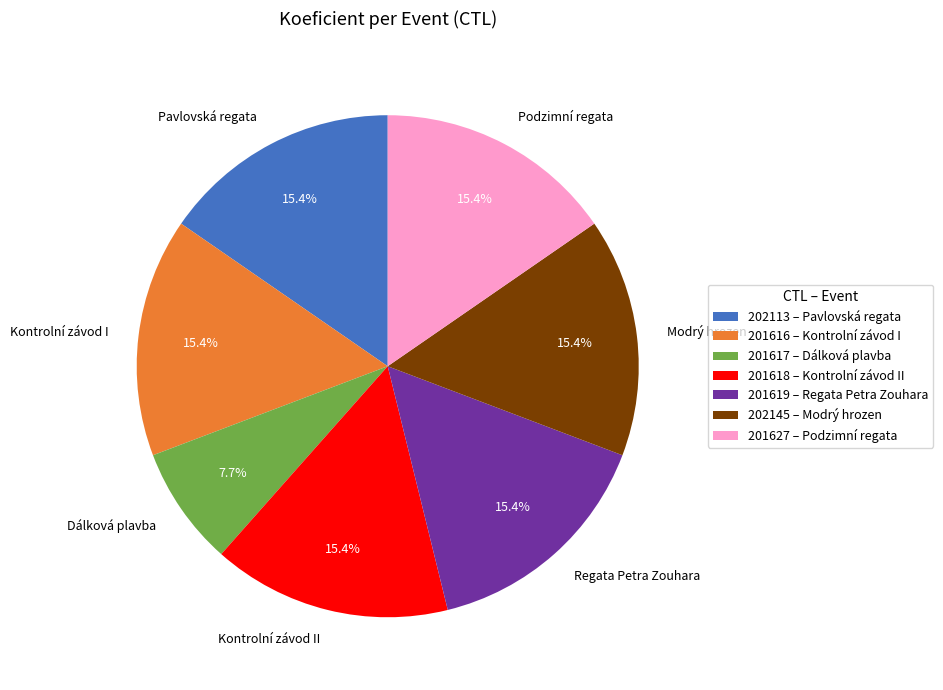

What is the smallest slice in the pie chart?

201617